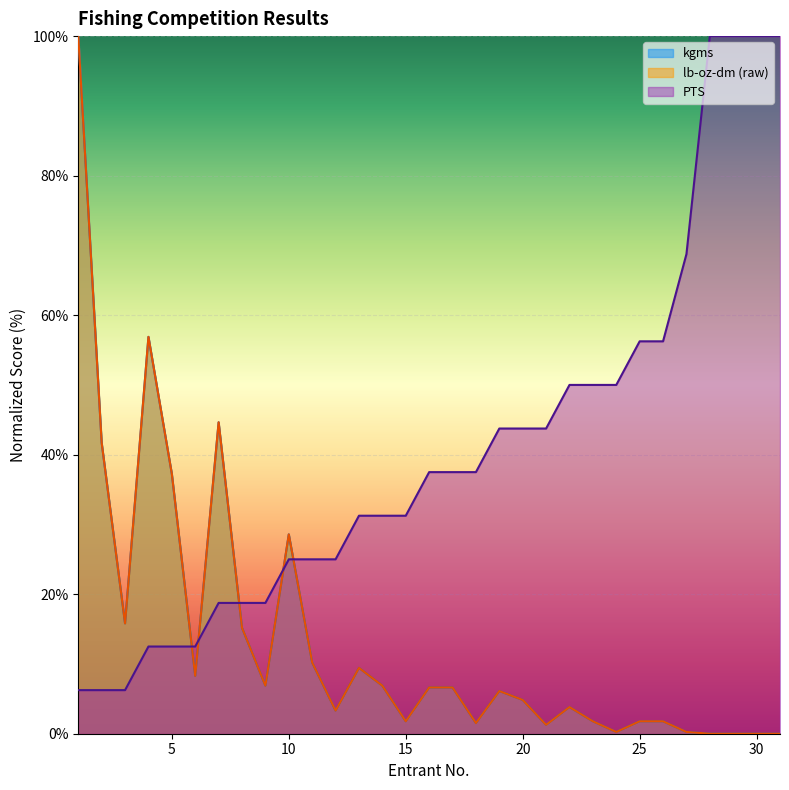

True or false: lb-oz-dm_raw has more than 2 interior local peaks.

True